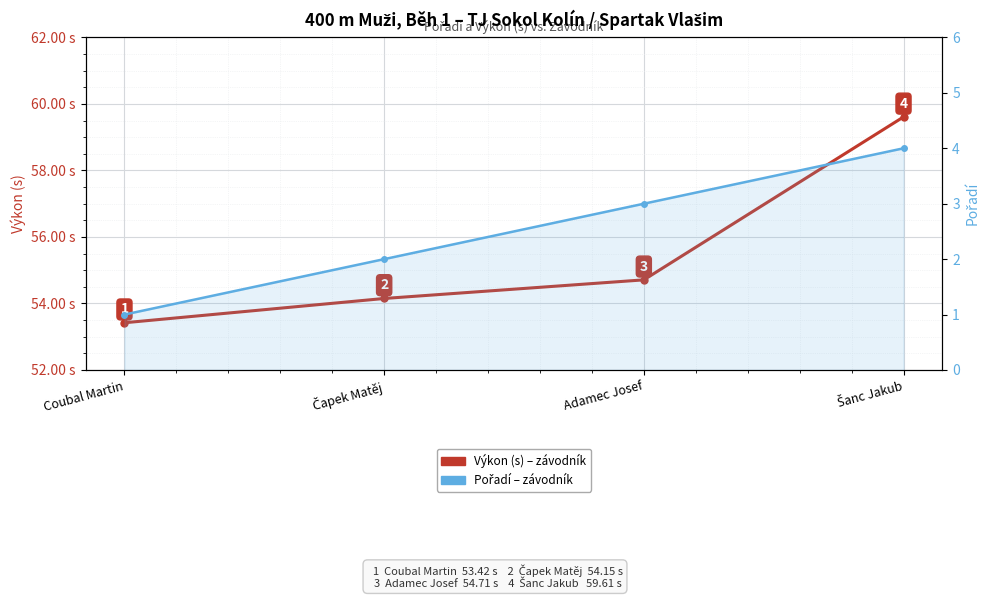

How many distinct data groups are displayed?

2